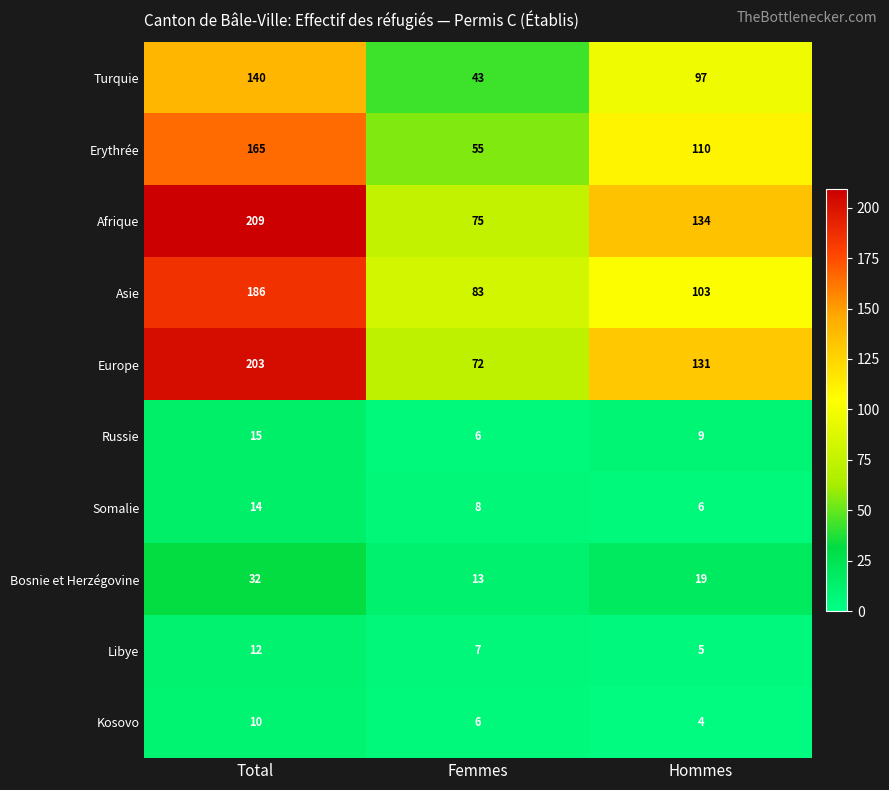

What is the maximum value for Russie?

15